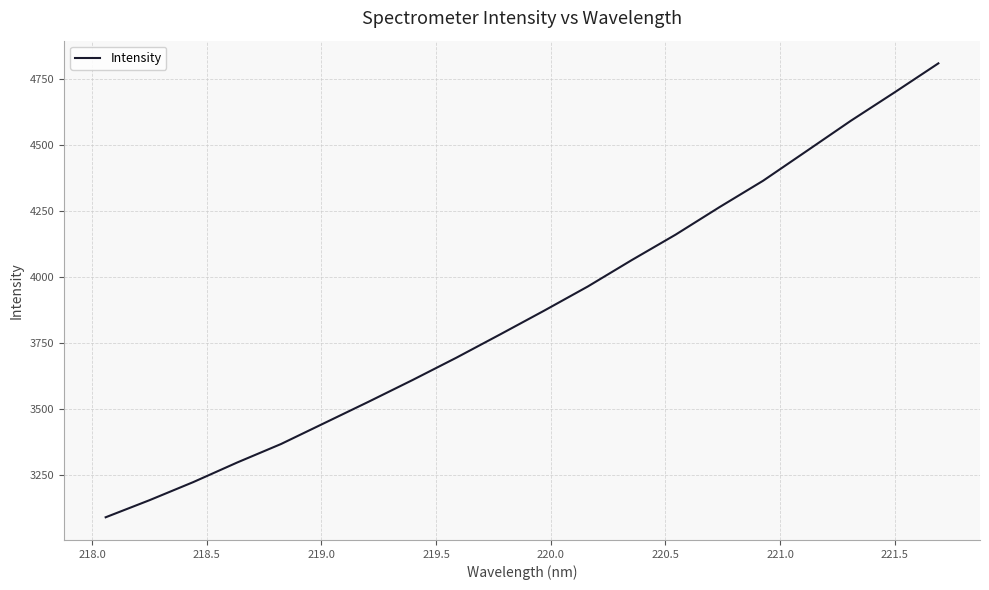

How many series are shown in this chart?

1